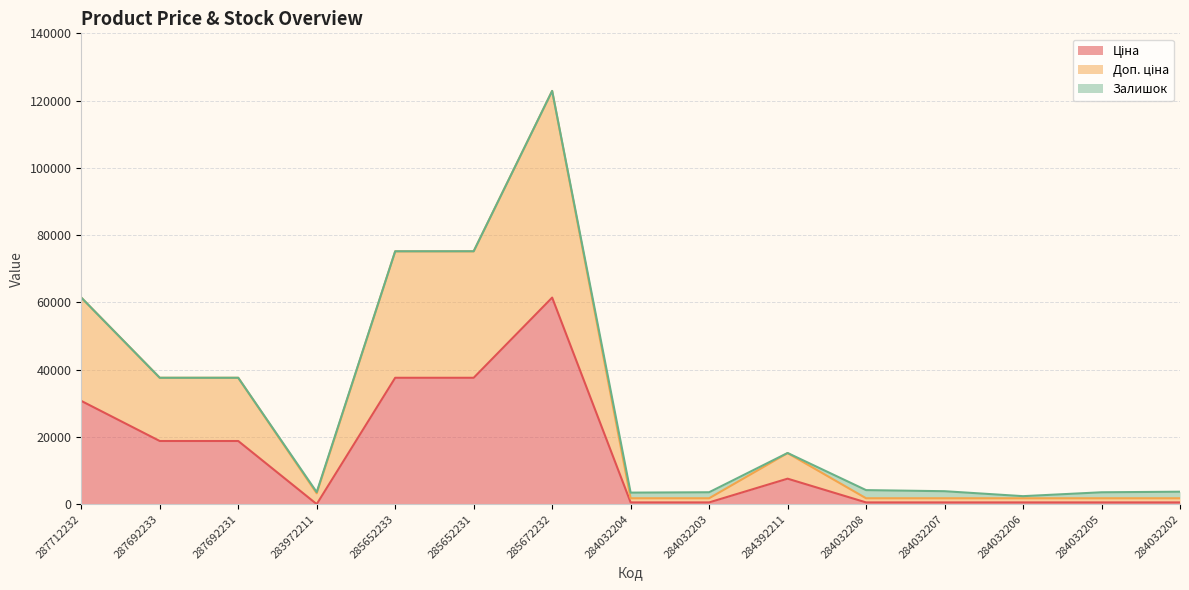

At which category is the sum across all series the highest?

285672232